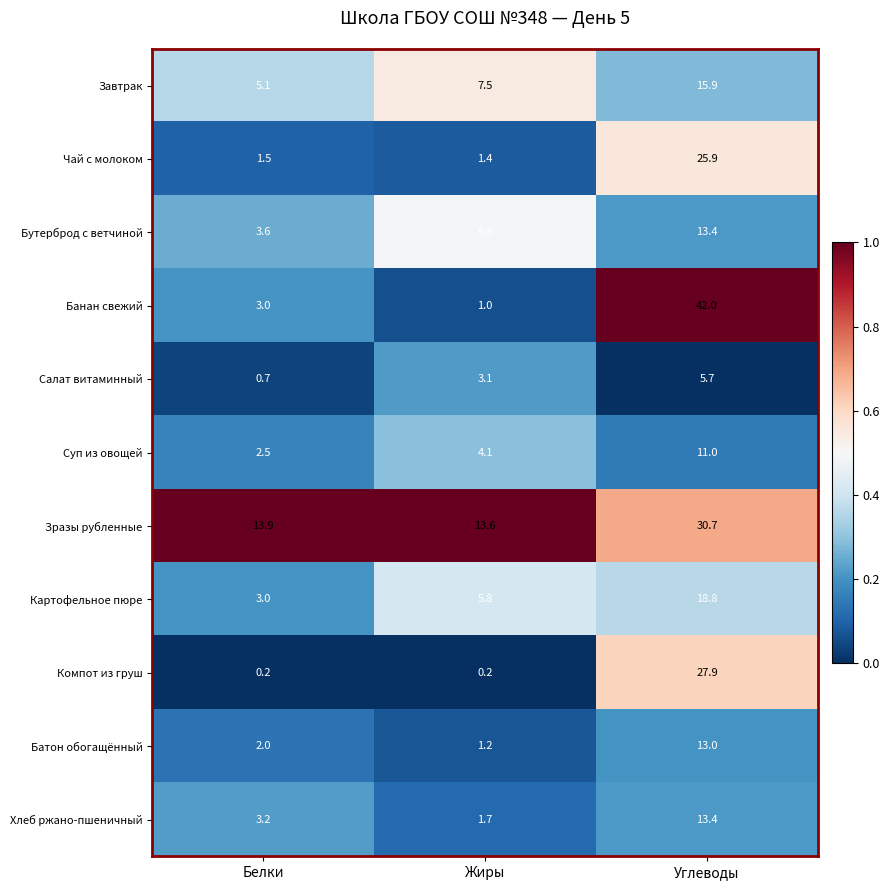

Which series has the widest spread of values?

Банан свежий